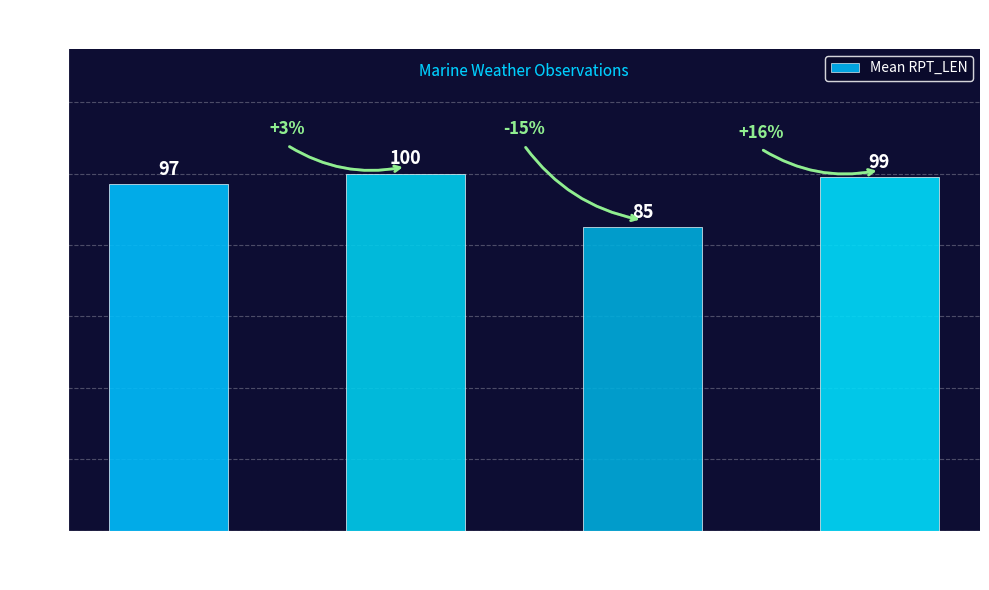

True or false: the data shows 171 at SN (RRX).

False